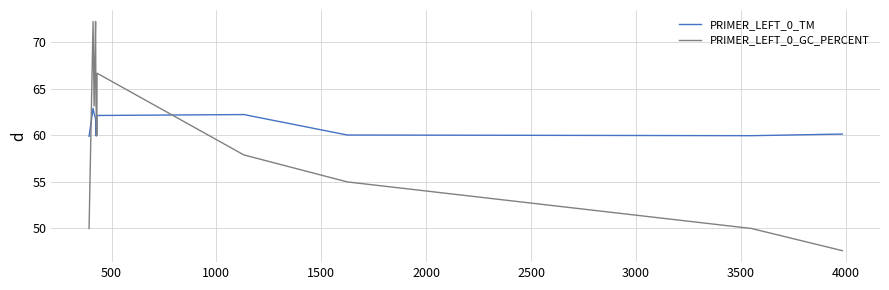

Count the number of data series in this chart.

2